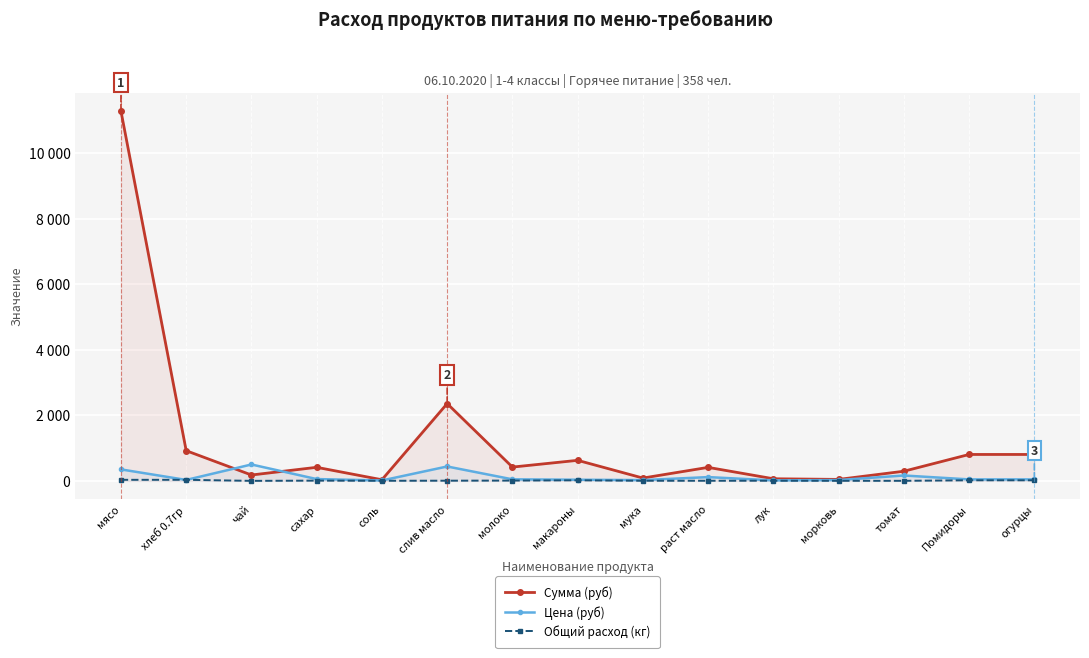

True or false: Сумма (руб) and Общий расход (кг) intersect in this chart.

False